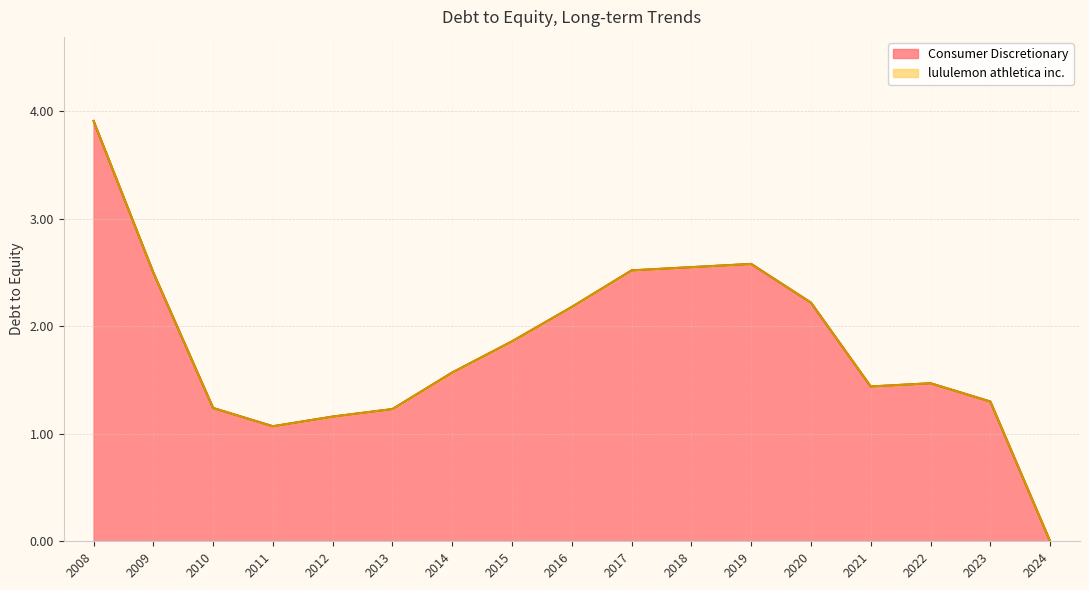

Which category has the highest value in the Consumer Discretionary series?

2008